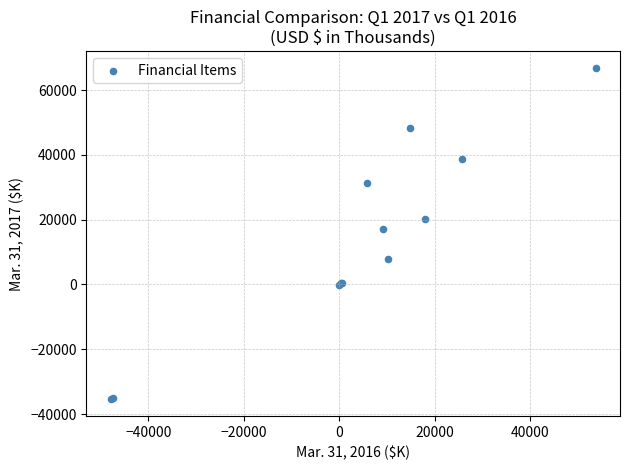

What Y value in the scatter plot is closest to 15691?

16981